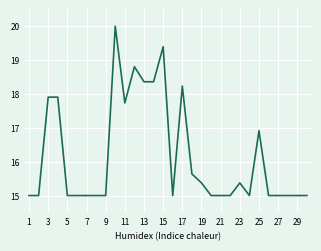

What is the difference between the maximum and minimum values?

5.0